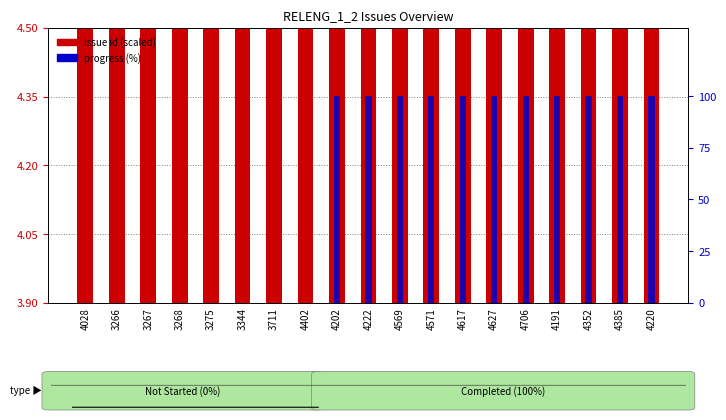

The issue id (scaled) series shows 2.9 at 4202. True or false?

False